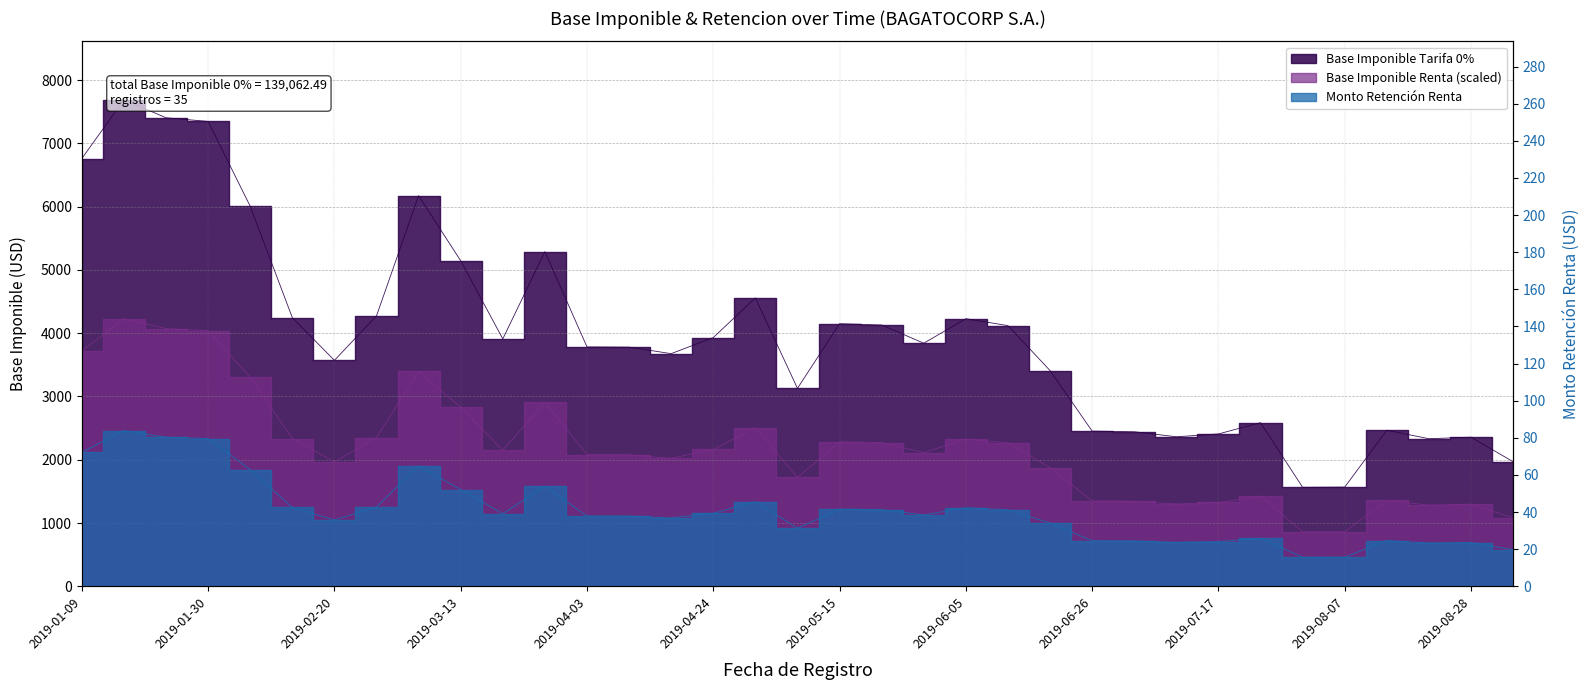

At how many categories does at least one series exceed 790?

35